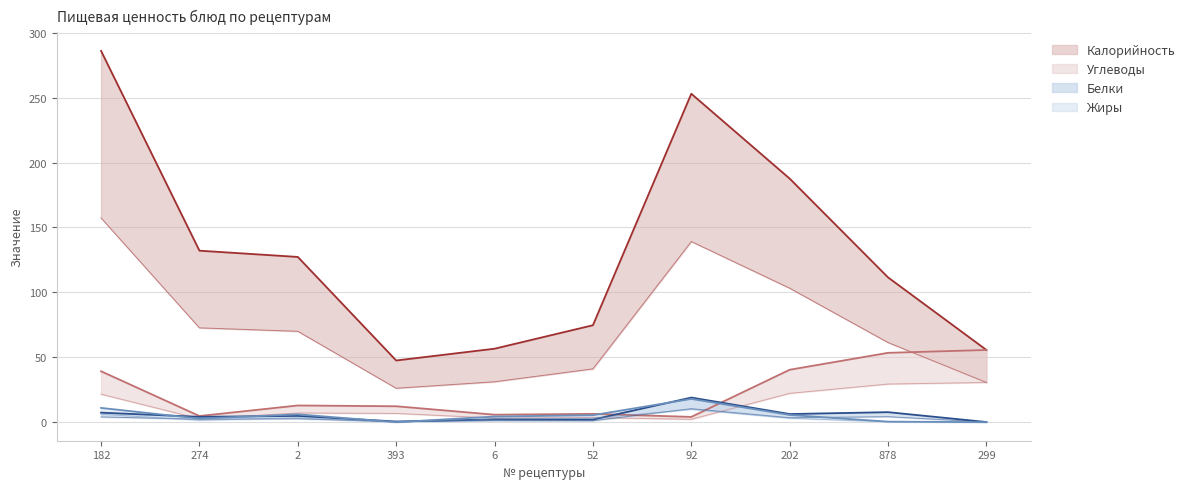

How many interior local peaks does the Белки series have?

4